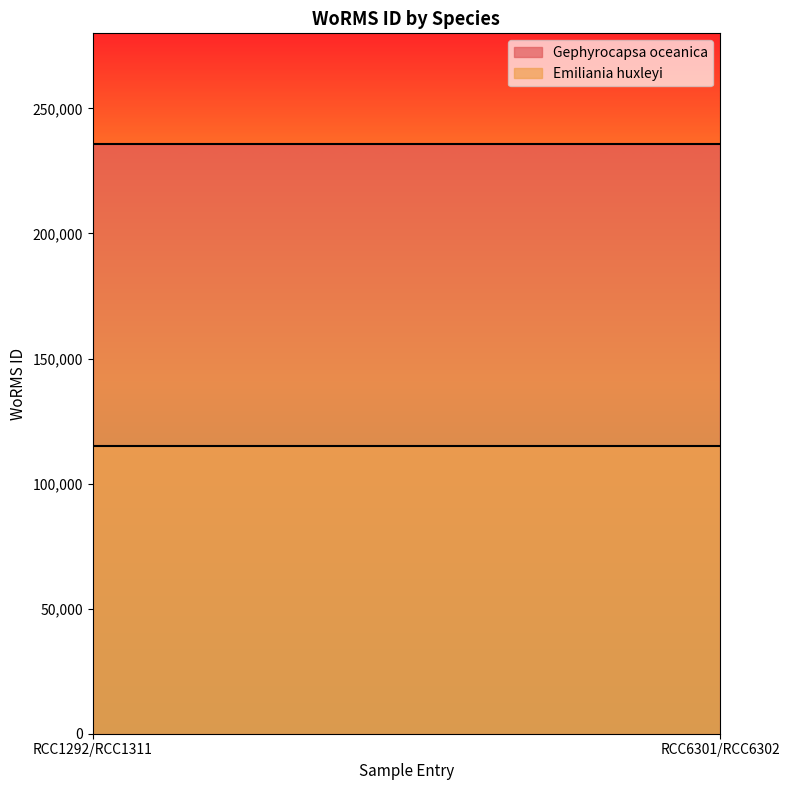

What value does the Gephyrocapsa oceanica series have at RCC6301/RCC6302?

235955